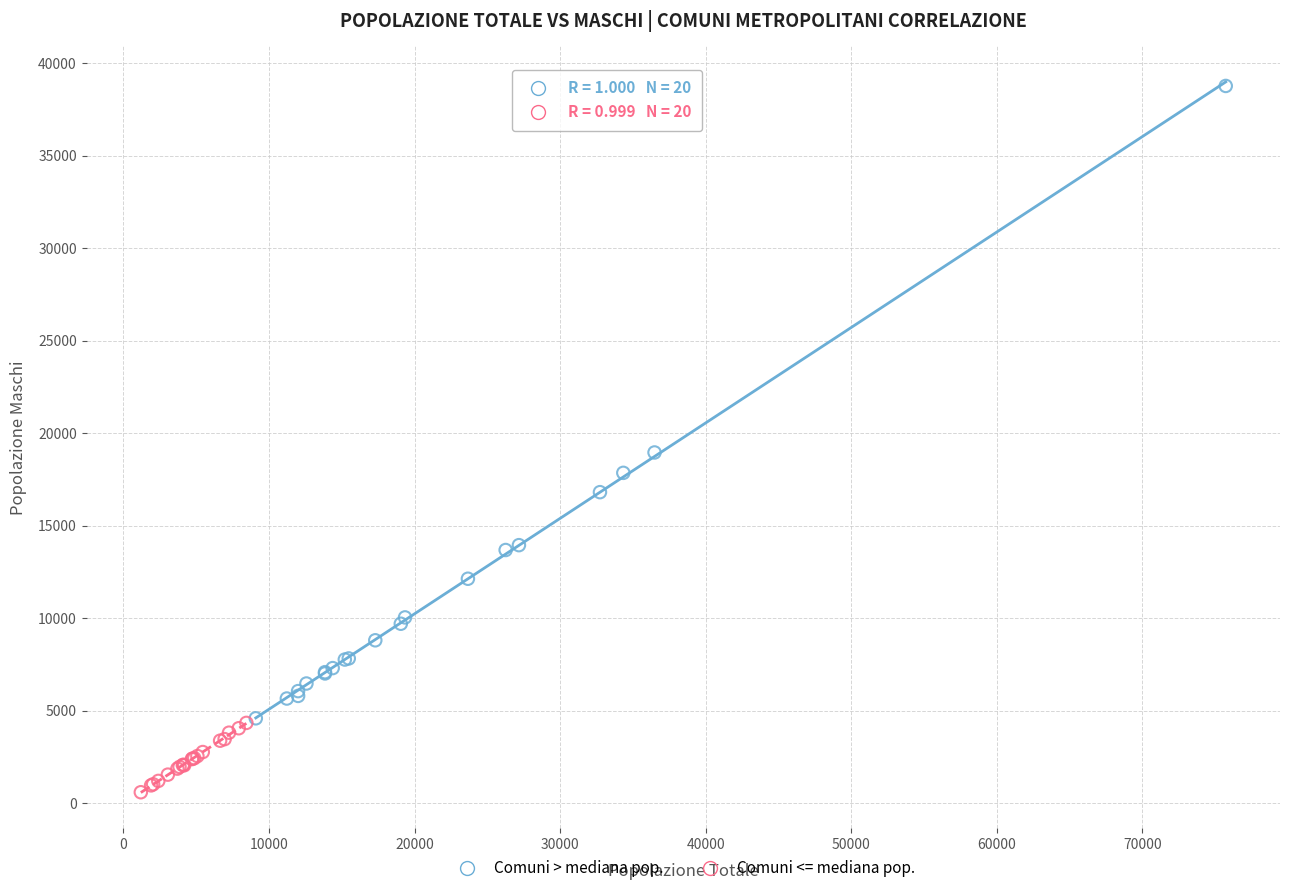

Which series has the largest Y range (max minus min)?

Comuni > mediana pop.